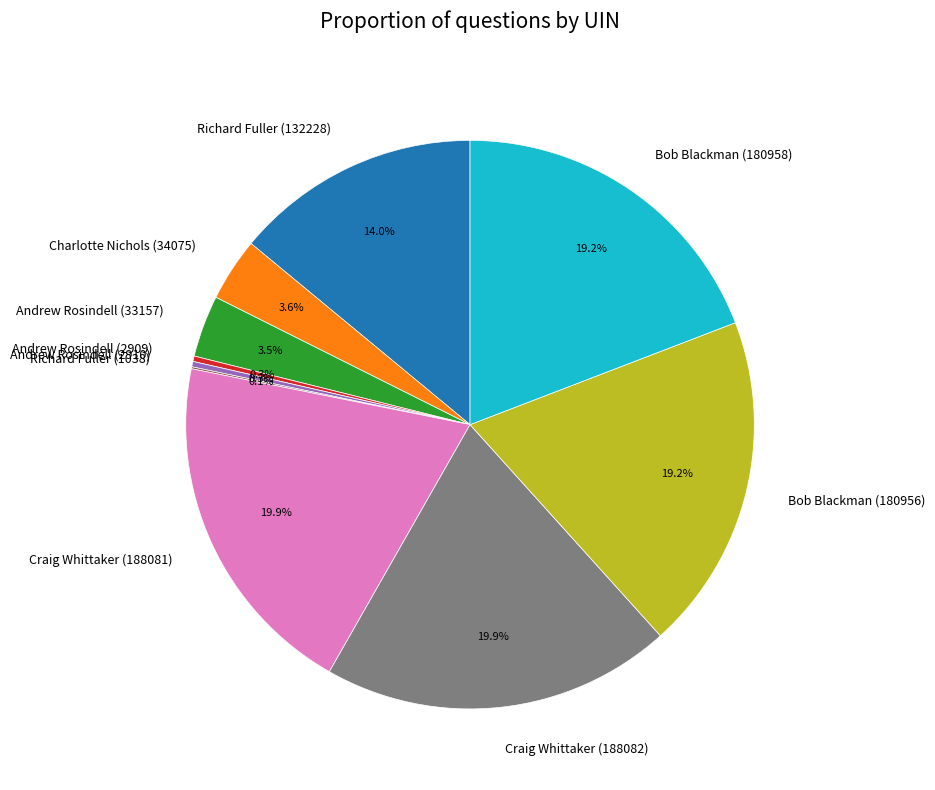

Is there a majority slice in this chart?

No